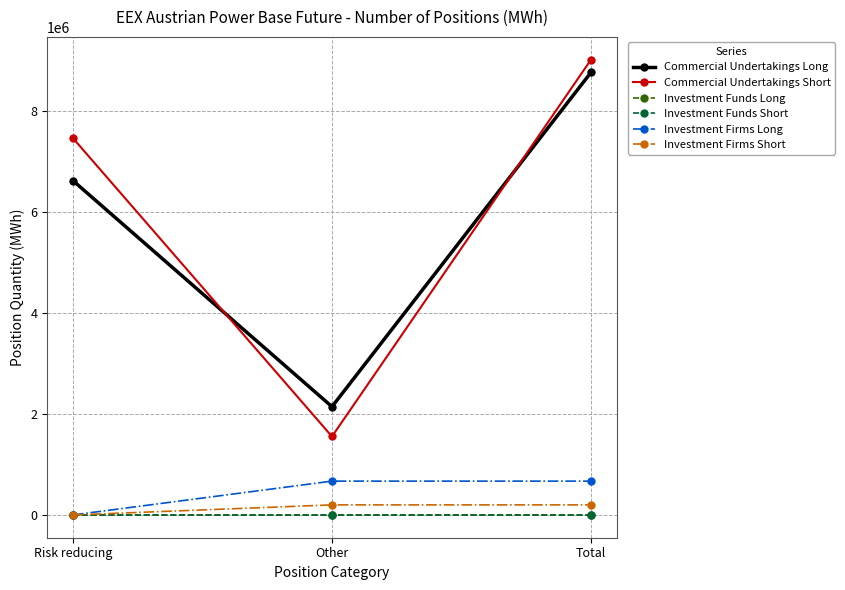

Rank the series by their maximum value, from lowest to highest.

Investment Funds Long, Investment Funds Short, Investment Firms Short, Investment Firms Long, Commercial Undertakings Long, Commercial Undertakings Short